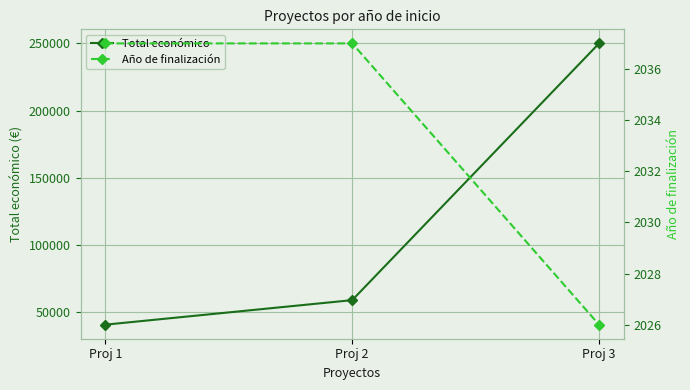

Which series has the largest range (max minus min)?

Total económico